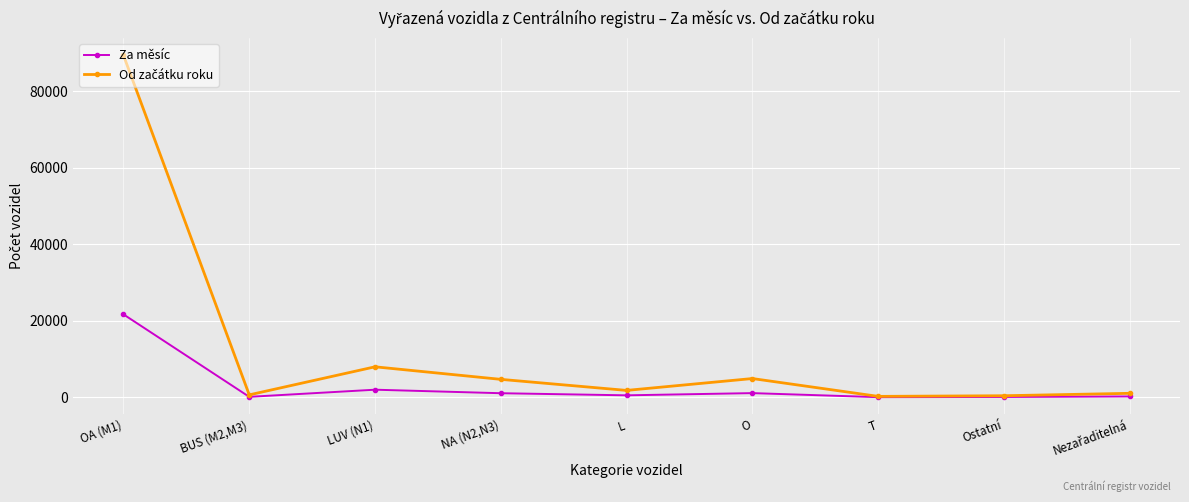

What is the label of the 2nd point from the left?

BUS (M2,M3)